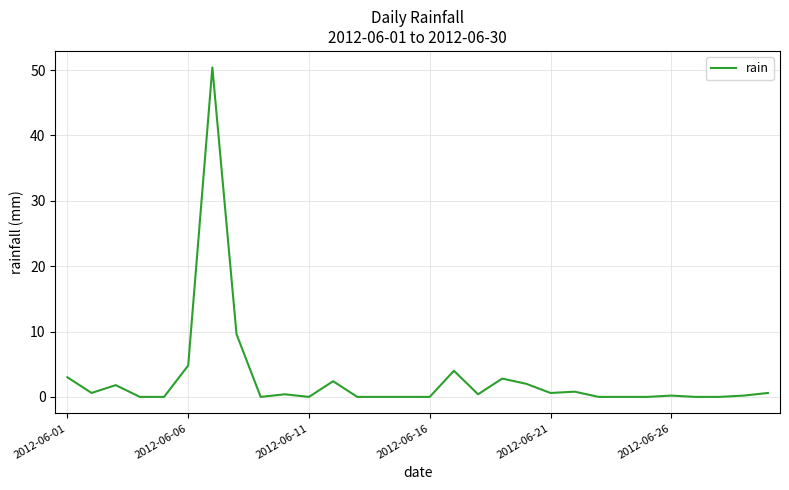

What is the greatest value displayed?

50.4